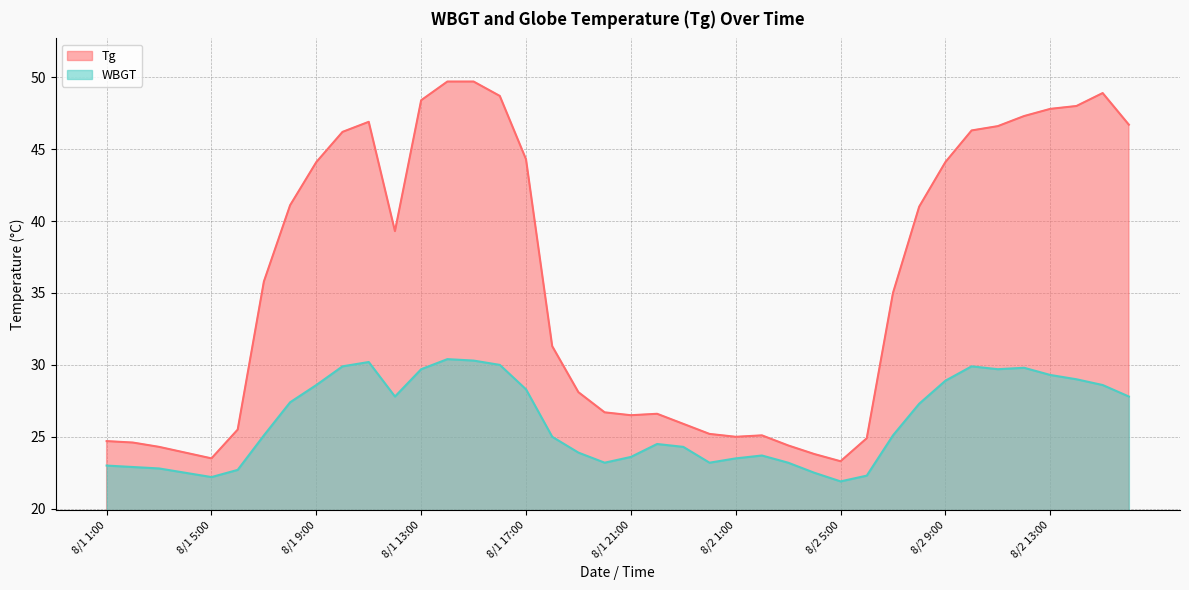

Is it true that WBGT equals 8.4 at 8/2 6:00?

False